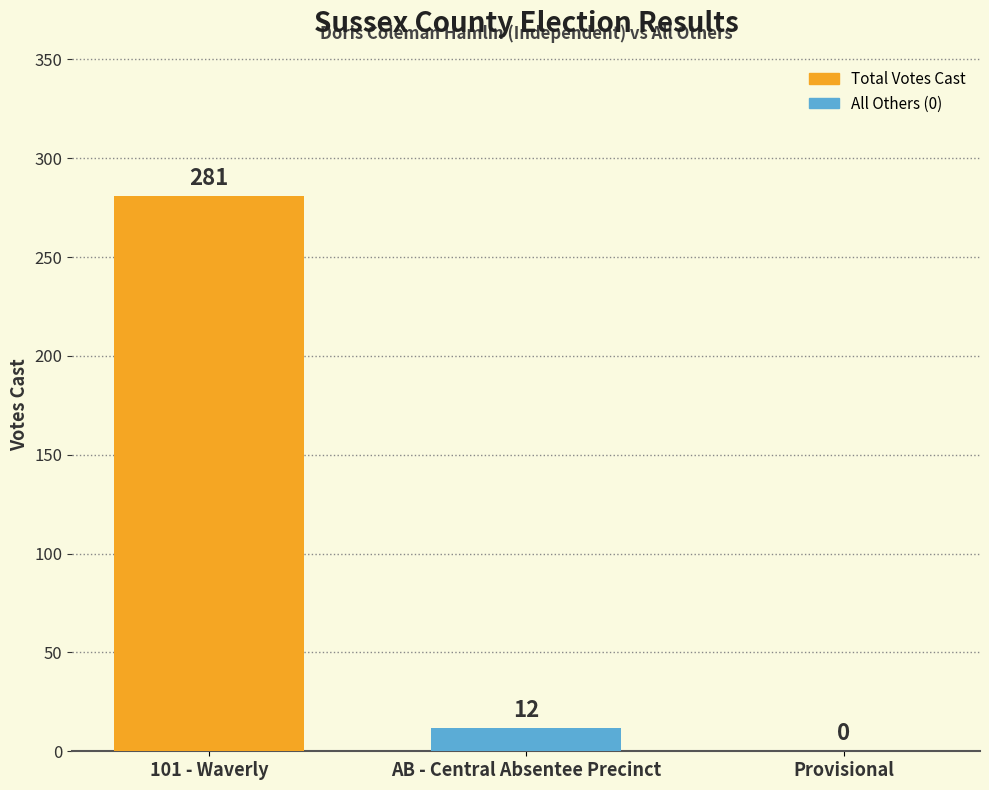

True or false: the data shows 12 at AB - Central Absentee Precinct.

True